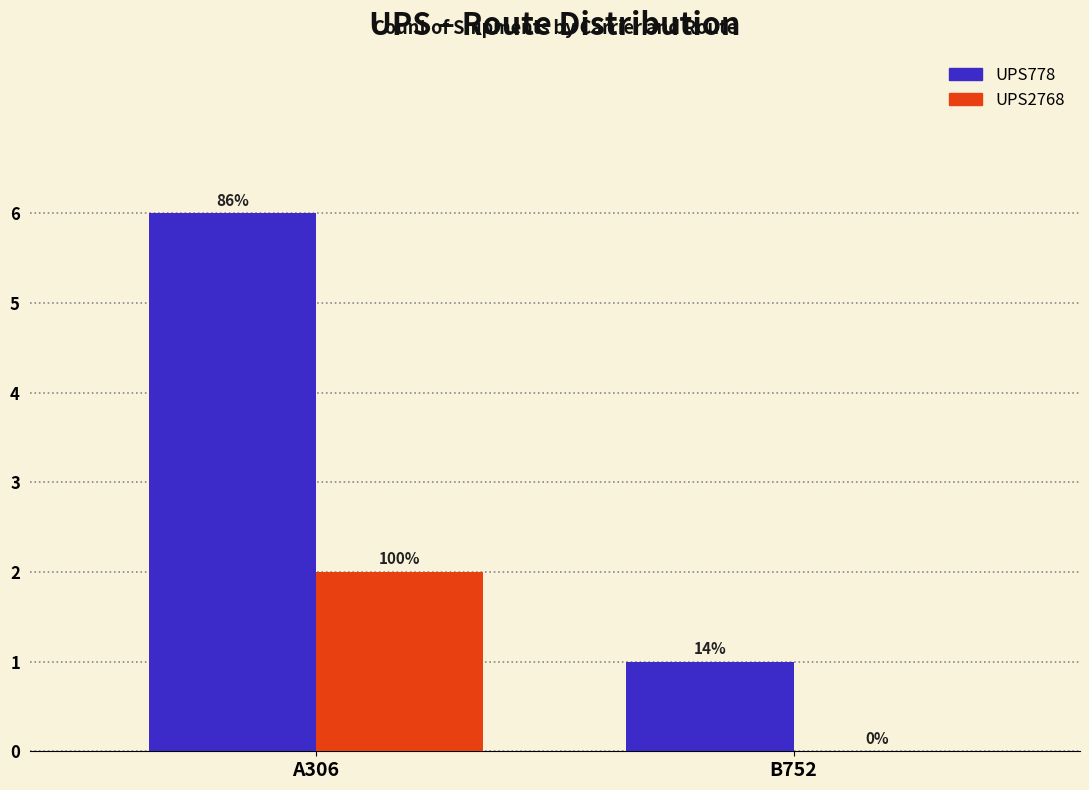

How many groups of bars are there?

2